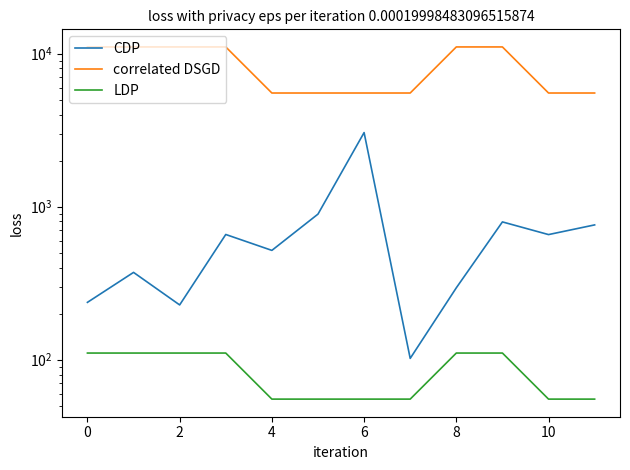

What are all the series names shown in the legend?

CDP, correlated DSGD, LDP